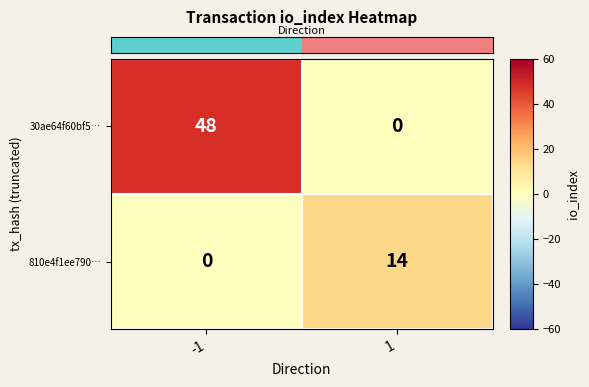

List the series in order of their peak value, highest first.

30ae64f60bf5…, 810e4f1ee790…